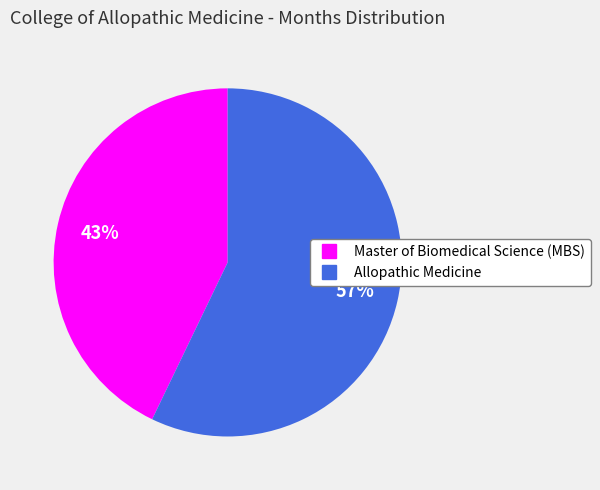

How many segments does this pie chart have?

2